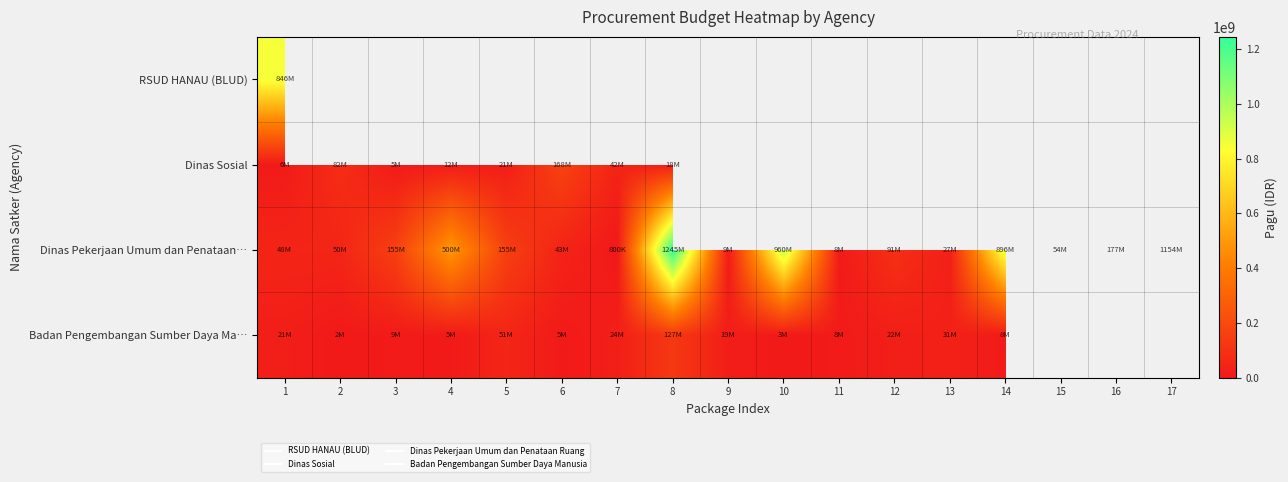

Is it true that Badan Pengembangan Sumber Daya Ma… equals 12559640.4 at 7?

False